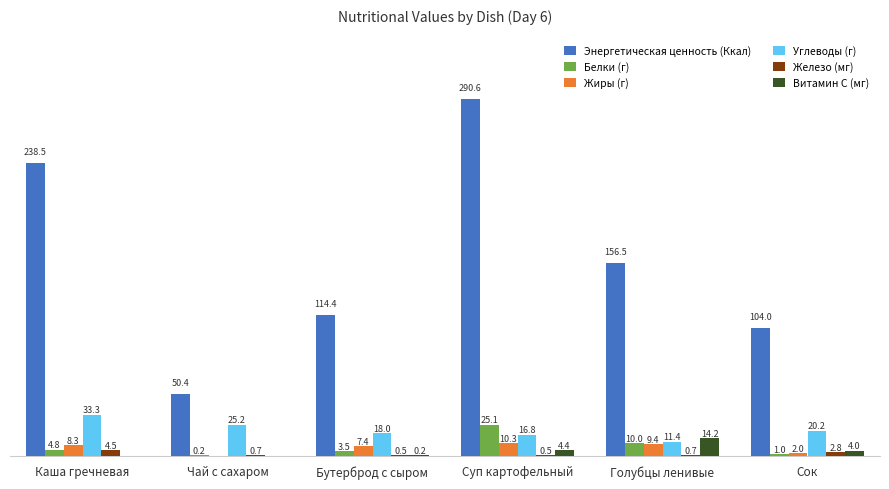

At which label does Белки (г) first exceed 4?

Каша гречневая